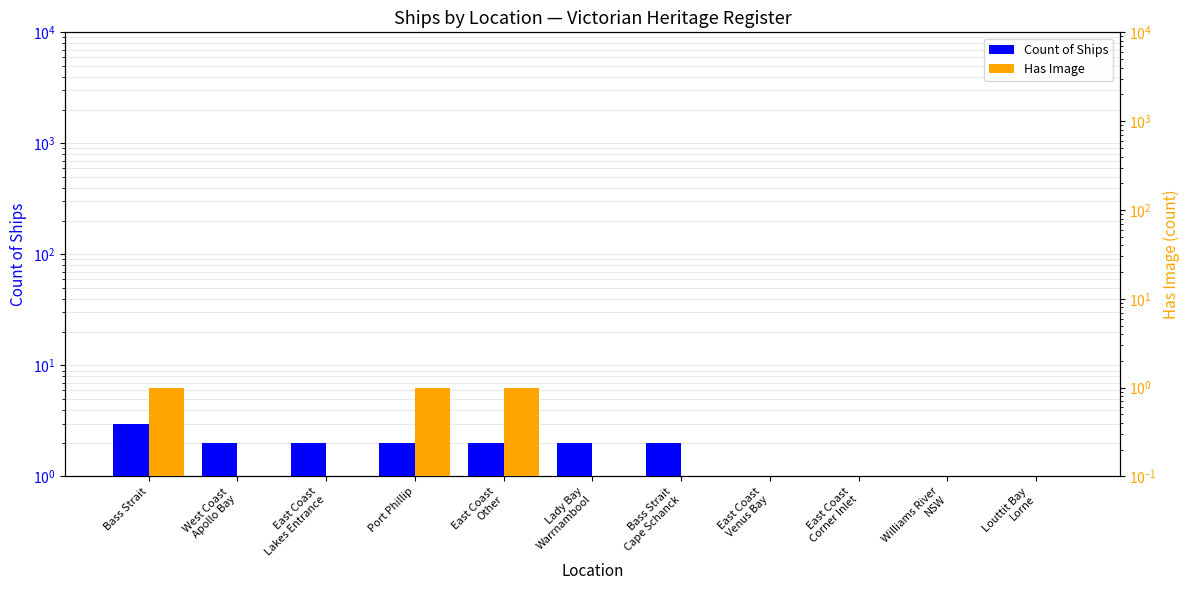

At Louttit Bay
Lorne, list the series in order from largest to smallest.

Count of Ships, Has Image